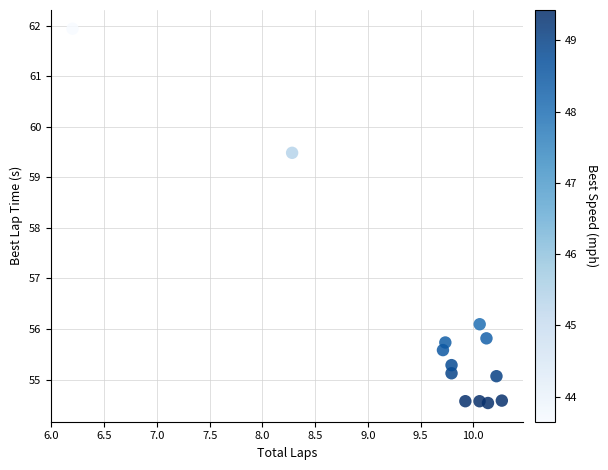

What is the range of Y values (max minus min)?

7.4